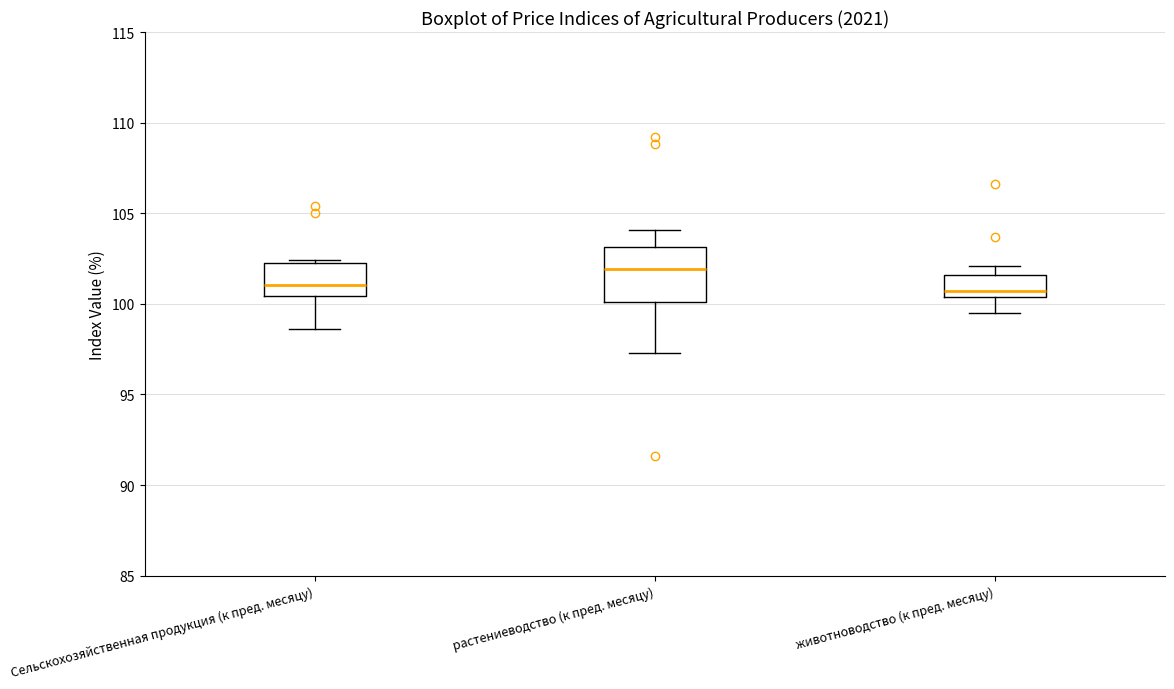

Reading left to right, transcribe this box plot: for each box, give where its median line is, the range the box spans, and where its two whiskers end, as read against the y-axis. The values are not printed on the chart, so give them approximately, as read against the axis.

Сельскохозяйственная продукция (к пред. месяцу): median 101.0, box 100.5 to 102.5, whiskers 98.5 to 102.5 (just above the box's upper edge)
растениеводство (к пред. месяцу): median 102.0, box 100.0 to 103.0, whiskers 97.5 to 104.0
животноводство (к пред. месяцу): median 100.5 (just above the box's lower edge), box 100.5 to 101.5, whiskers 99.5 to 102.0